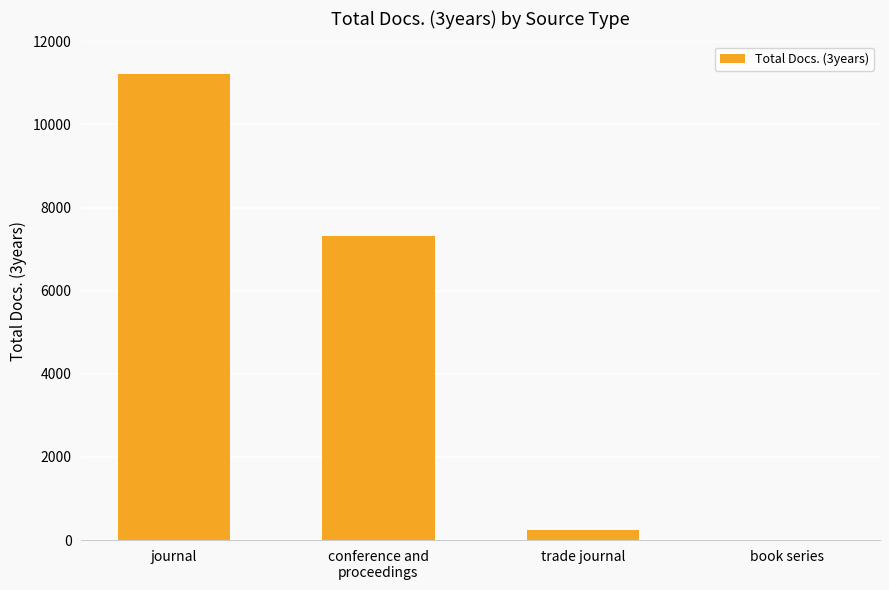

Reading left to right, transcribe all the data shown in this chart.

journal=11206	conference and
proceedings=7326	trade journal=235	book series=9